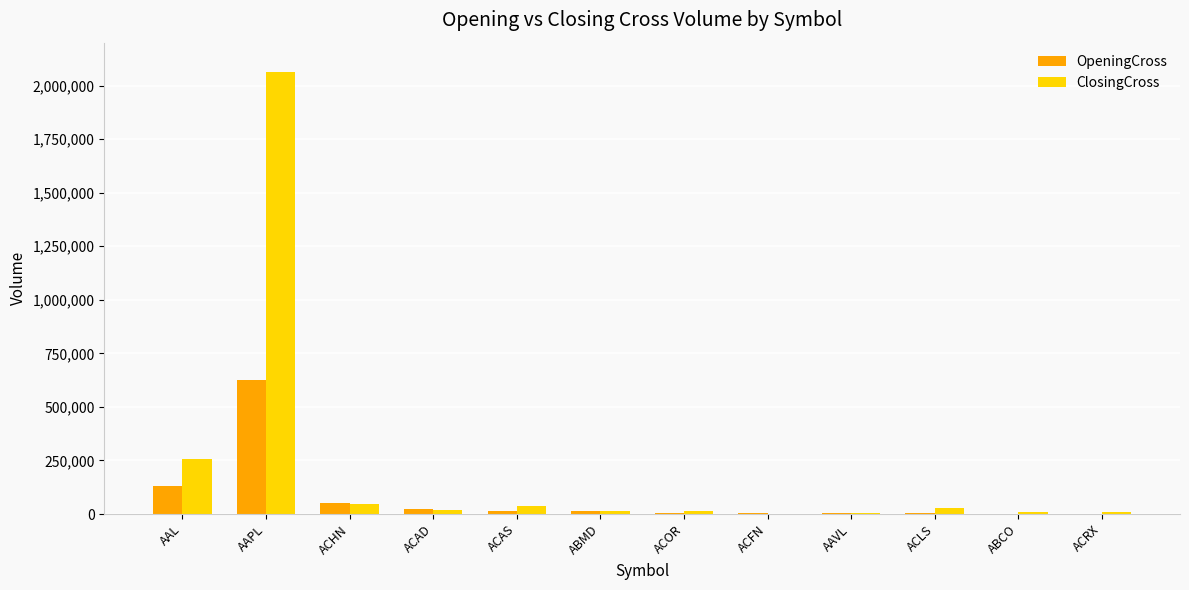

What is the sum of all ClosingCross values?

2500815